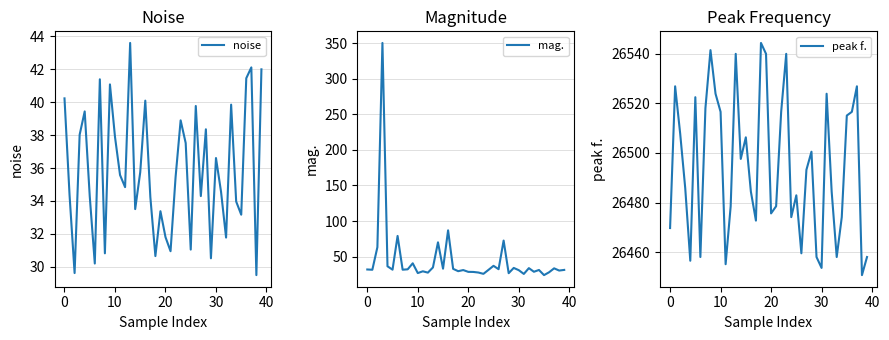

What is the difference between the highest and lowest values at 12?

26450.9